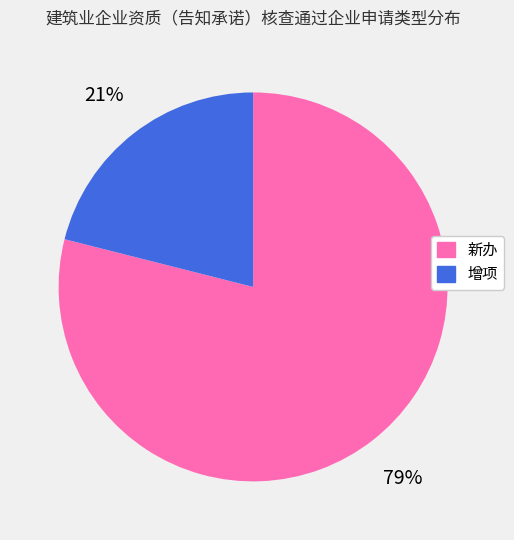

How many segments does this pie chart have?

2